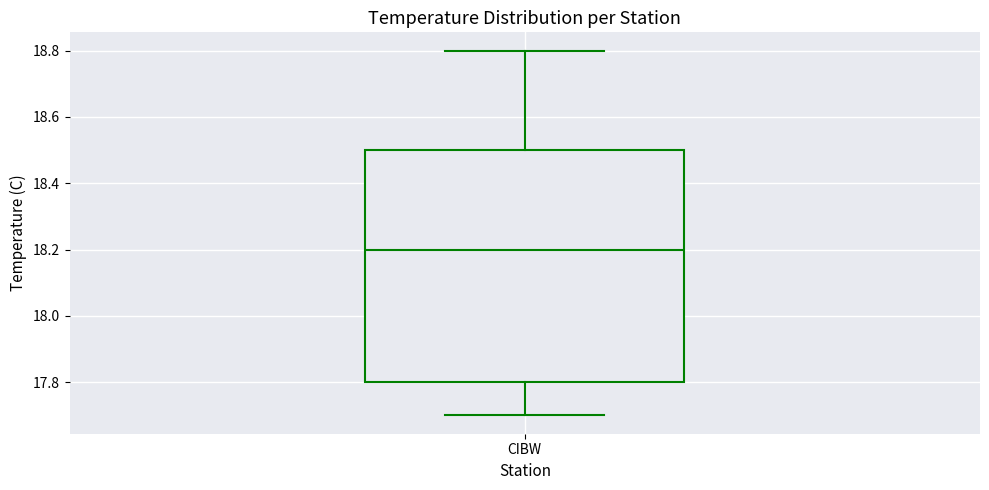

Read this box plot against the y-axis: the position of the median line, the range covered by the box, and the ends of both whiskers. The values are not printed on the chart, so give them approximately, as read against the axis.

median 18.2, box 17.8 to 18.5, whiskers 17.7 to 18.8